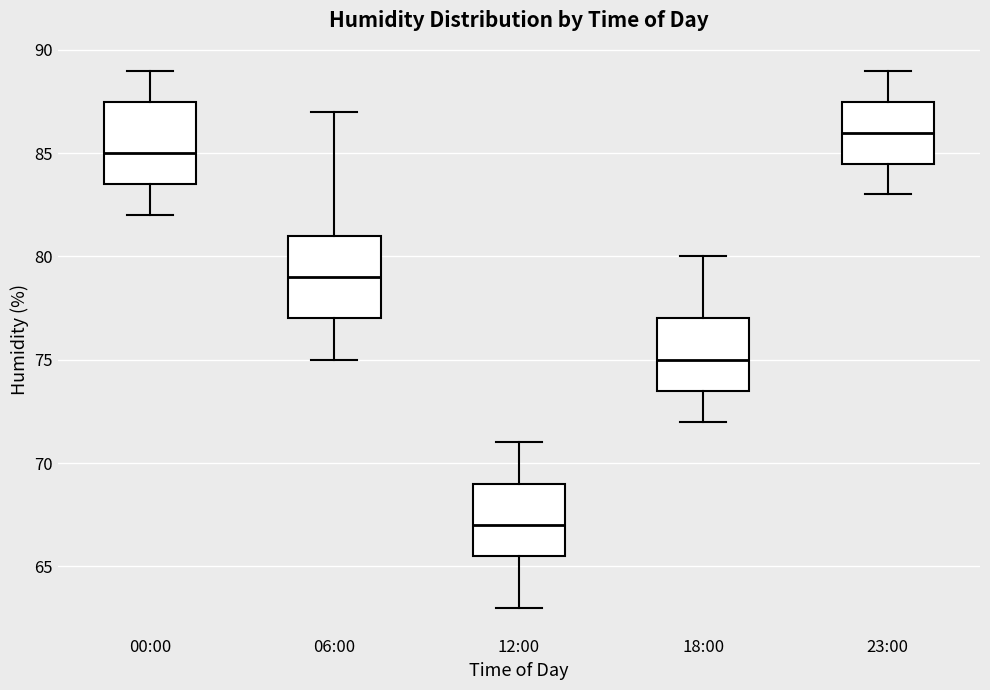

Reading left to right, transcribe this box plot: for each box, give where its median line is, the range the box spans, and where its two whiskers end, as read against the y-axis. The values are not printed on the chart, so give them approximately, as read against the axis.

00:00: median 85.0, box 83.5 to 87.5, whiskers 82.0 to 89.0
06:00: median 79.0, box 77.0 to 81.0, whiskers 75.0 to 87.0
12:00: median 67.0, box 65.5 to 69.0, whiskers 63.0 to 71.0
18:00: median 75.0, box 73.5 to 77.0, whiskers 72.0 to 80.0
23:00: median 86.0, box 84.5 to 87.5, whiskers 83.0 to 89.0